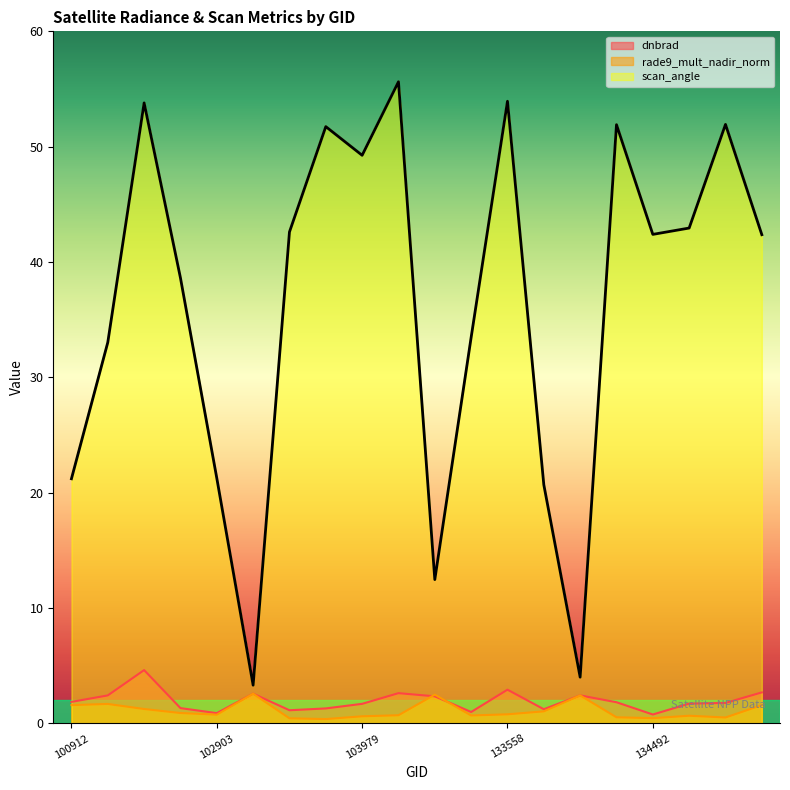

What is the value of the rade9_mult_nadir_norm point at the 17th from the left?

0.5